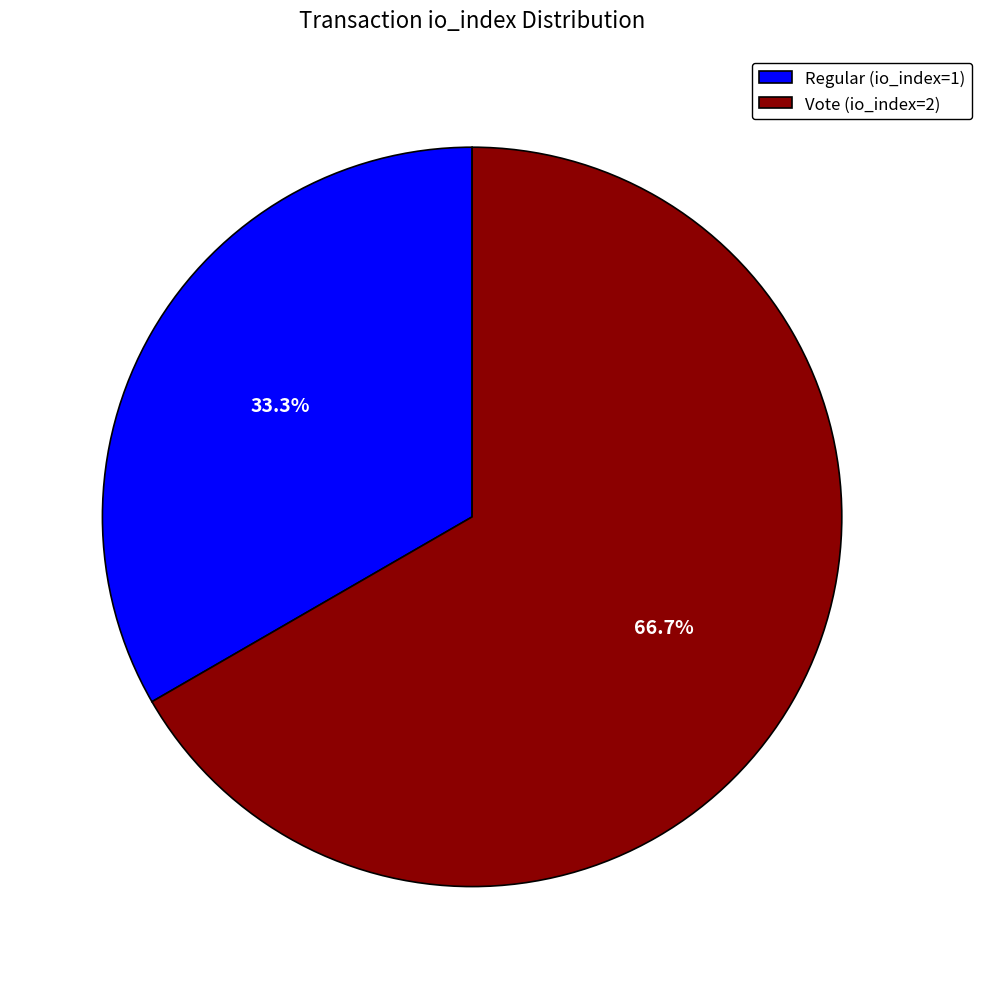

Which category has the biggest portion of the pie?

Vote (io_index=2)